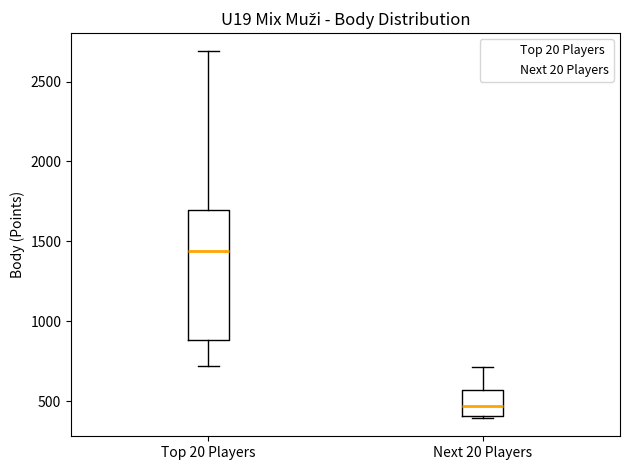

Which box has the lowest median line?

Next 20 Players